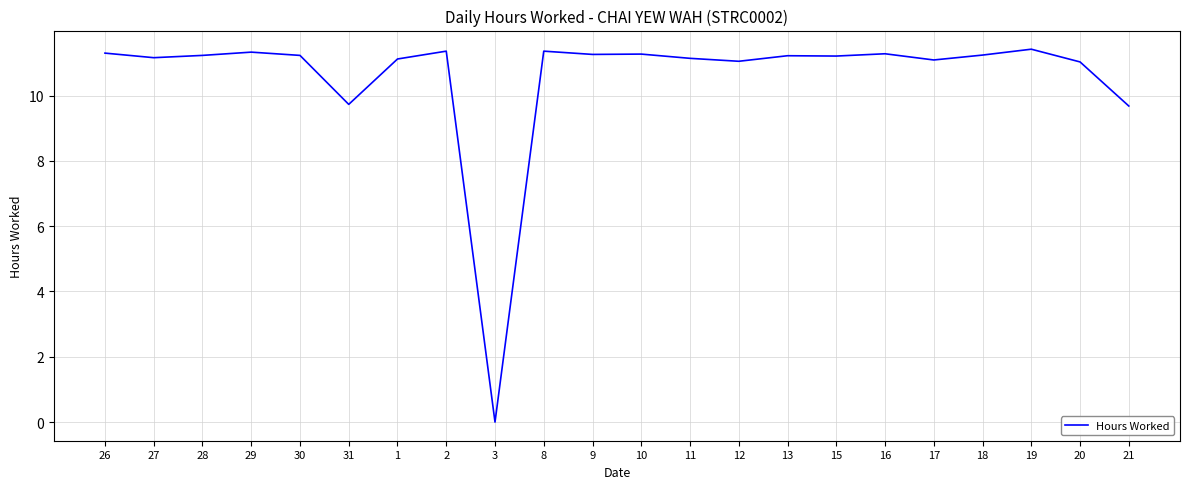

Which label corresponds to the smallest value in the chart?

3